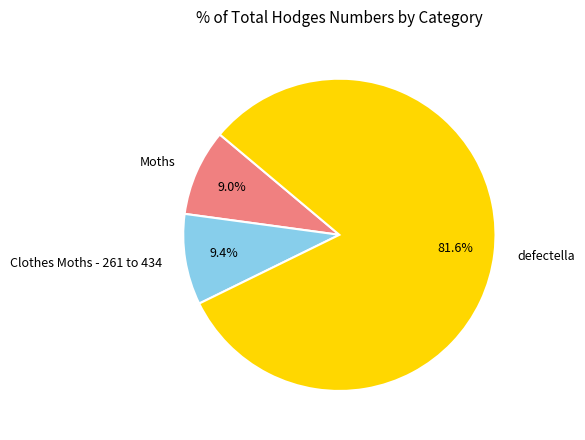

How many slices are in this pie chart?

3